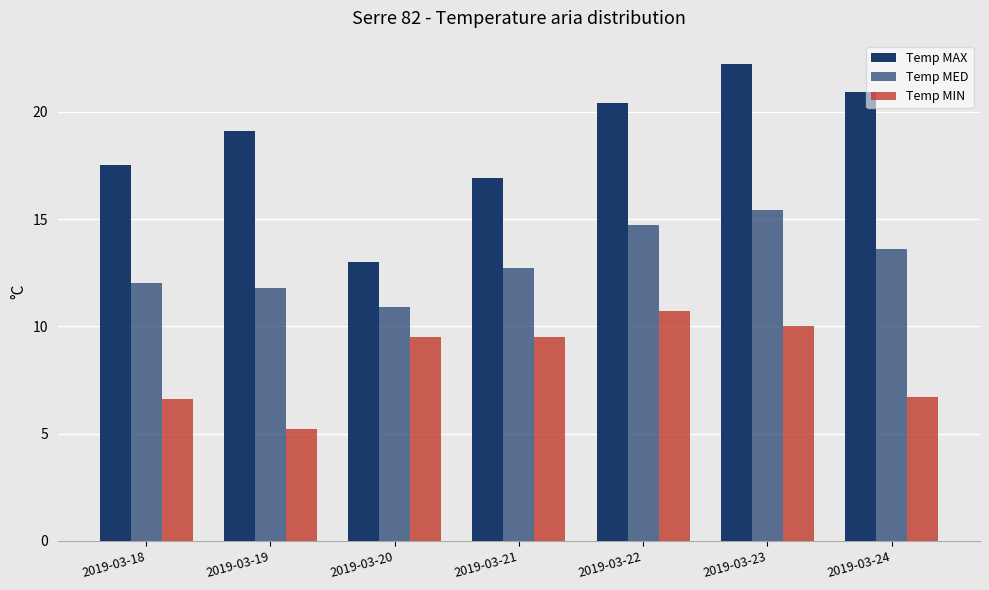

What value does the Temp MED series have at 2019-03-23?

15.4